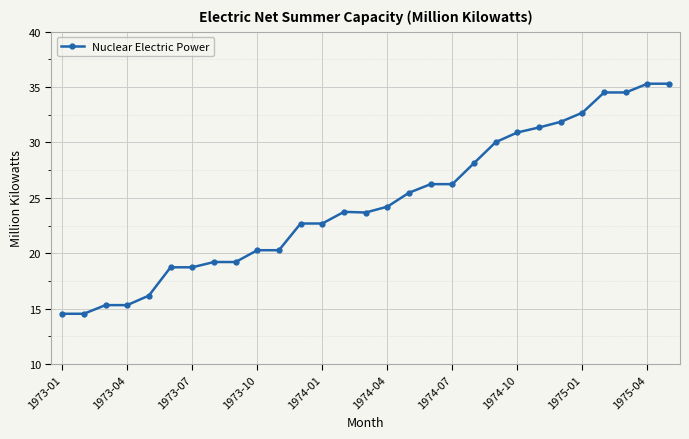

True or false: there are more than 0 points higher than both neighbors.

True